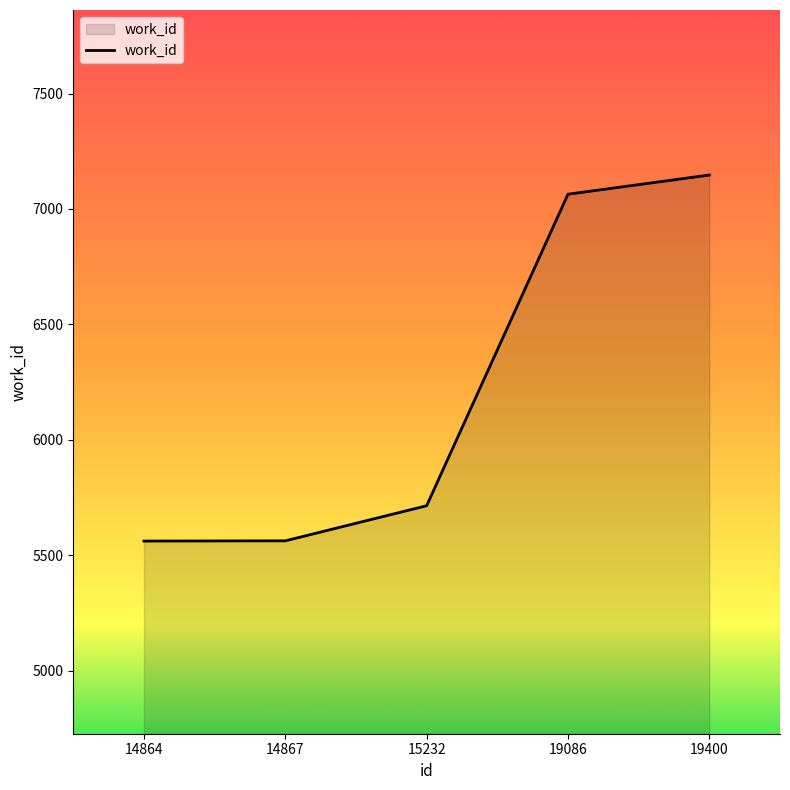

Is it true that the value at 19086 is 3472?

False